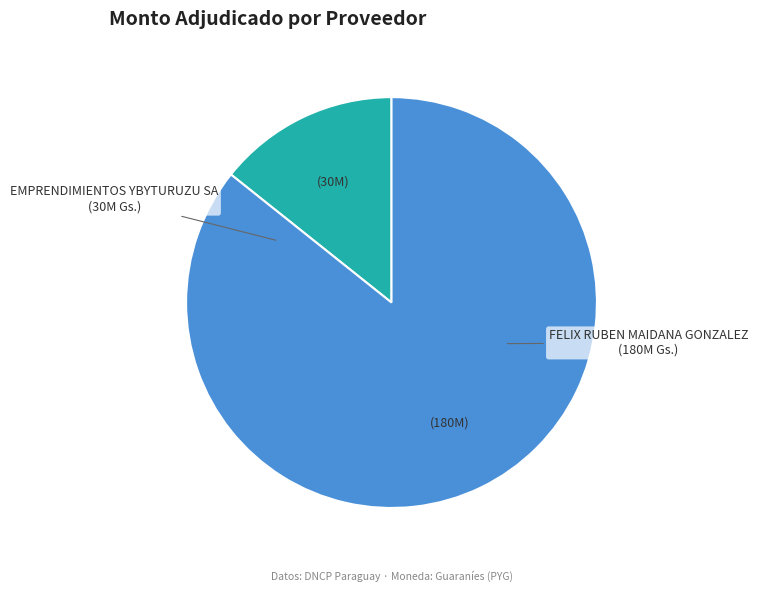

Is the sum of EMPRENDIMIENTOS YBYTURUZU SA and FELIX RUBEN MAIDANA GONZALEZ greater than half?

Yes